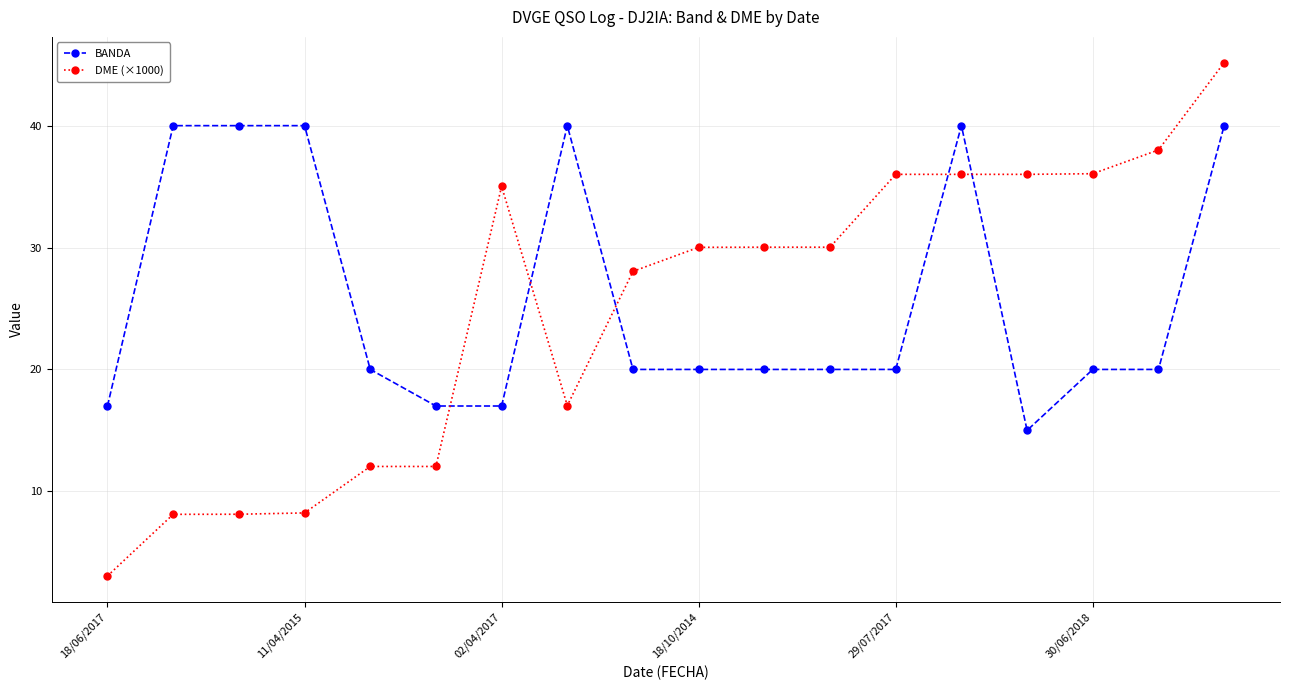

Which series has the widest spread of values?

DME (×1000)